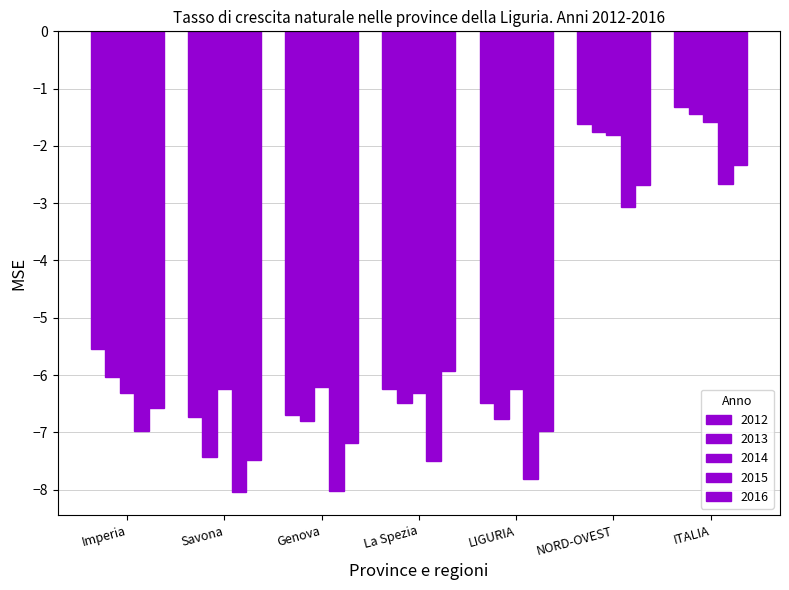

How many data points in 2016 are less than -6?

4